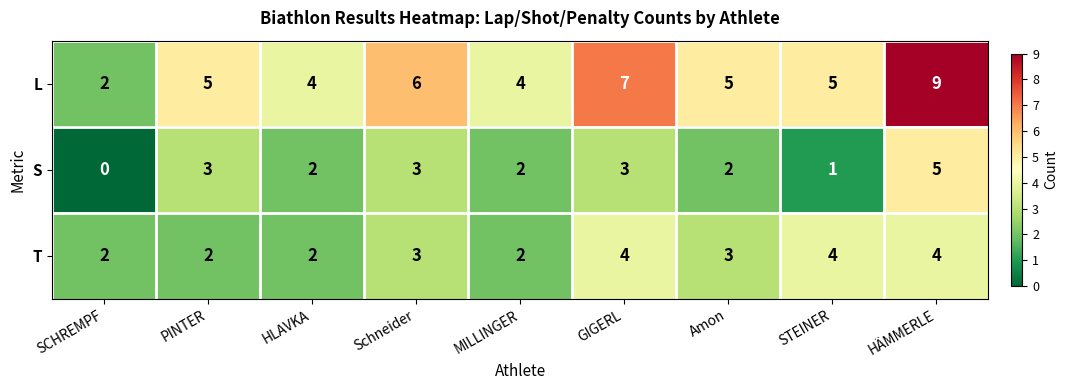

Which series has the largest total across all categories?

L